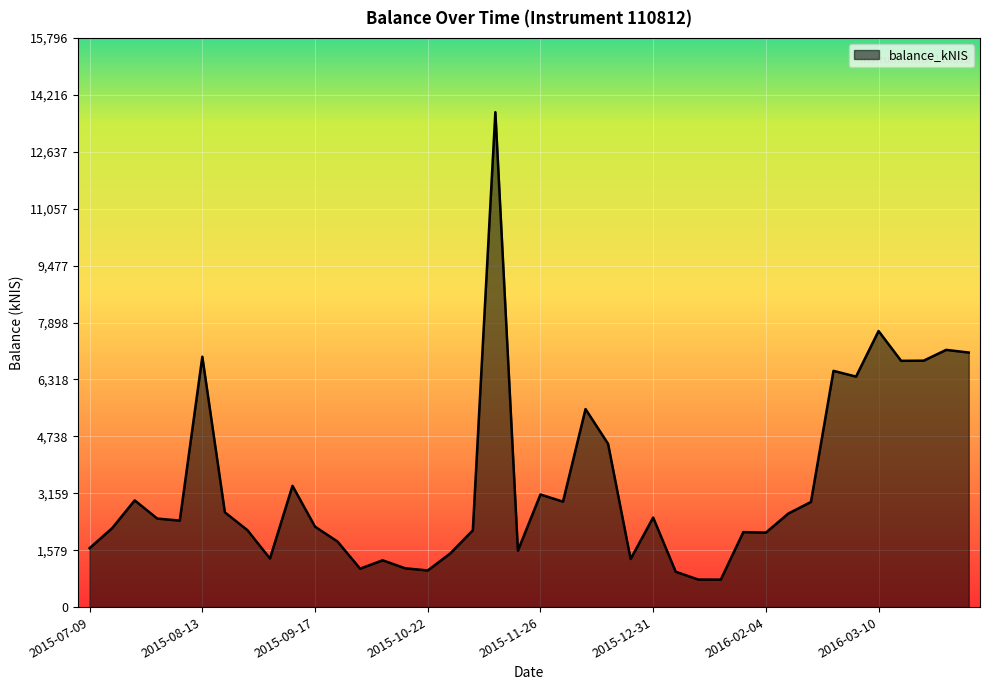

What is the greatest value displayed?

13736.1